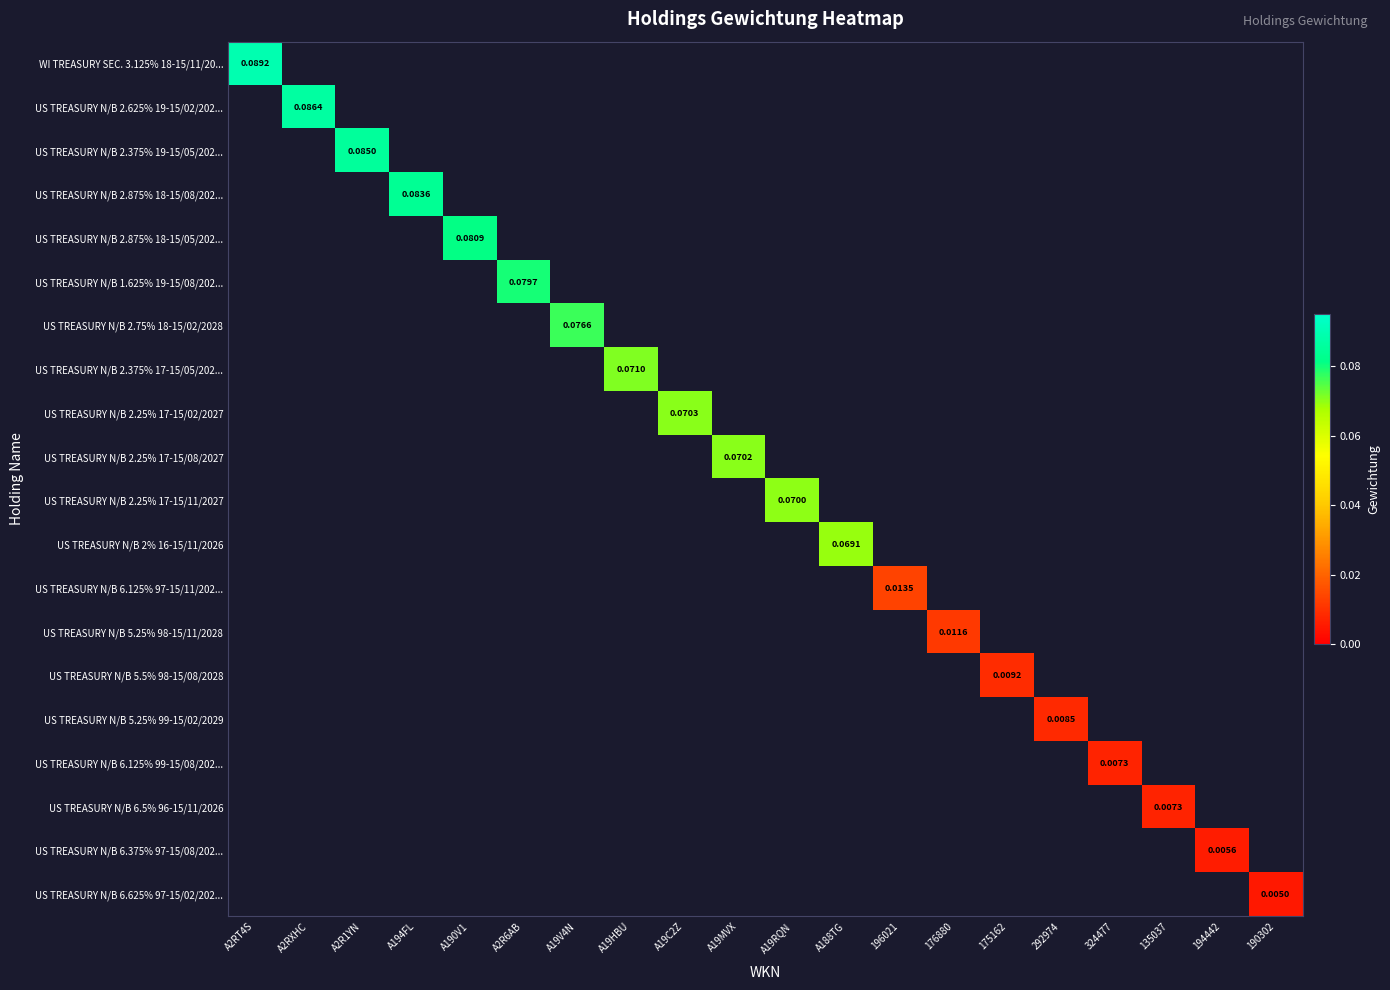

Which has a higher value, 135037 or A2RT4S?

A2RT4S